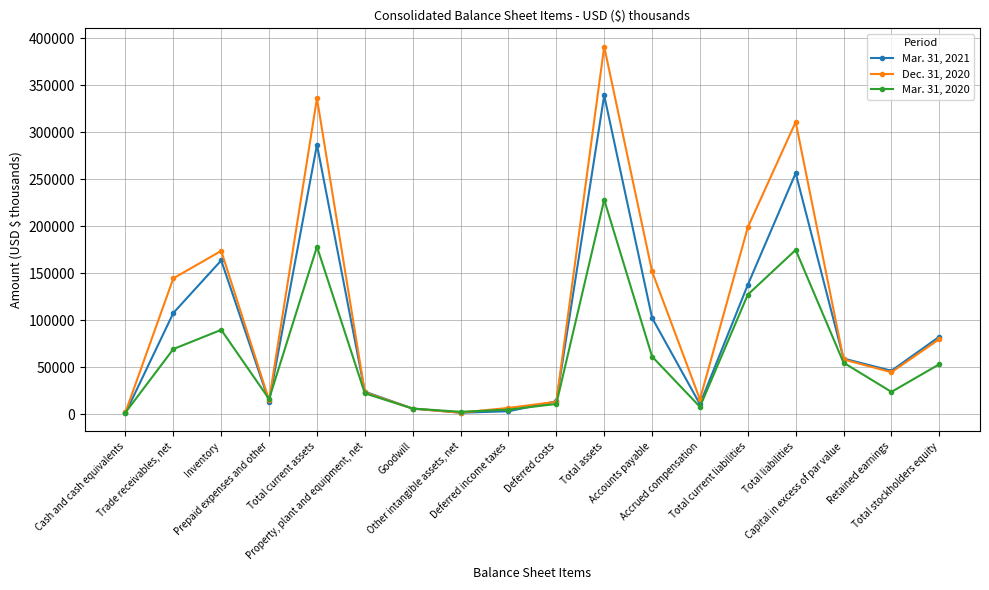

What is the label of the 12th point from the left?

Accounts payable